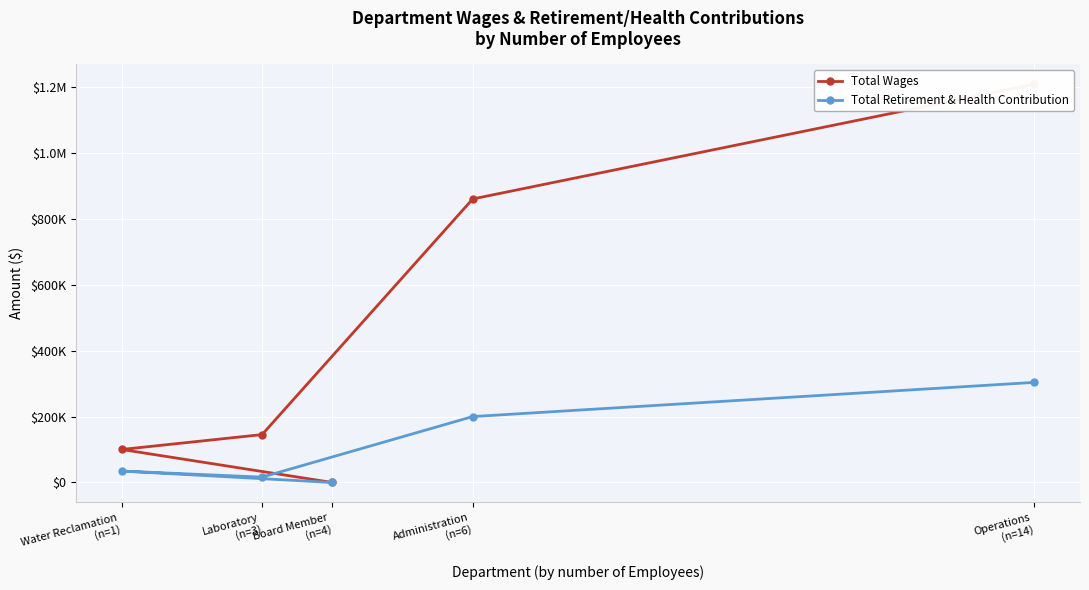

How many lines are shown in the chart?

2